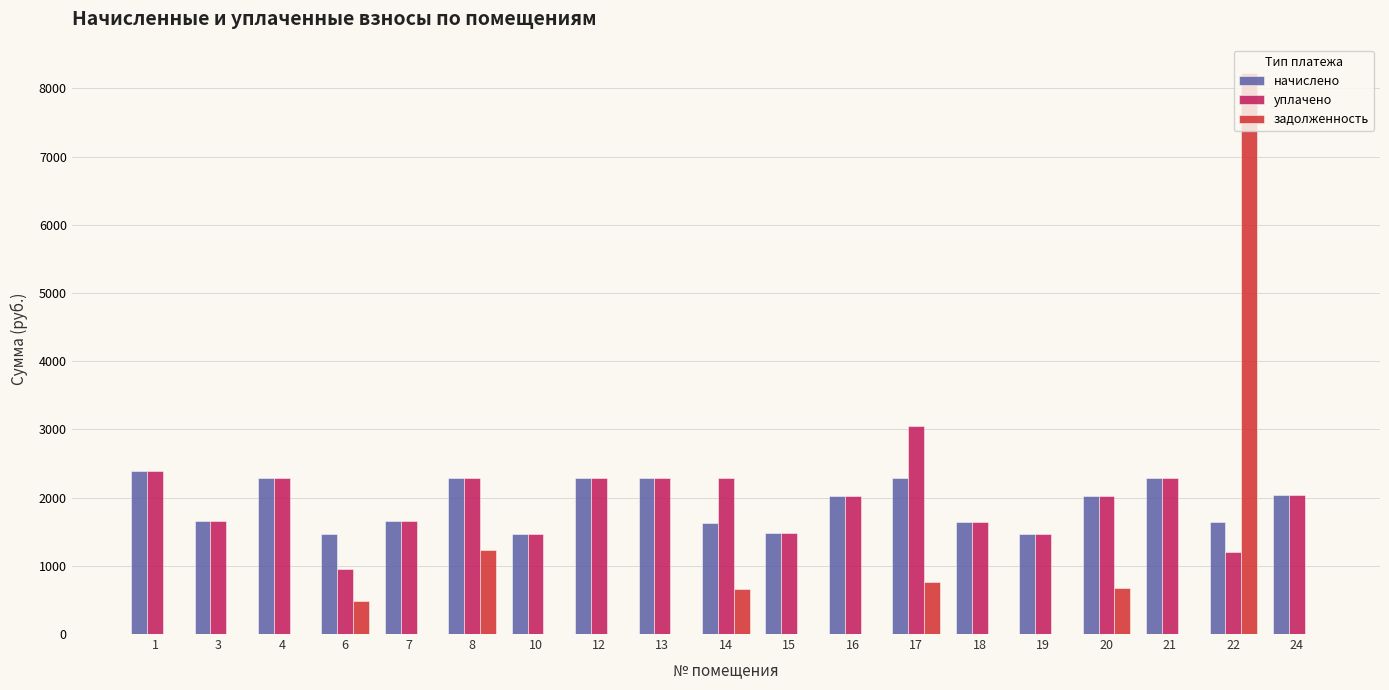

The задолженность series shows 0.0 at 18. True or false?

True